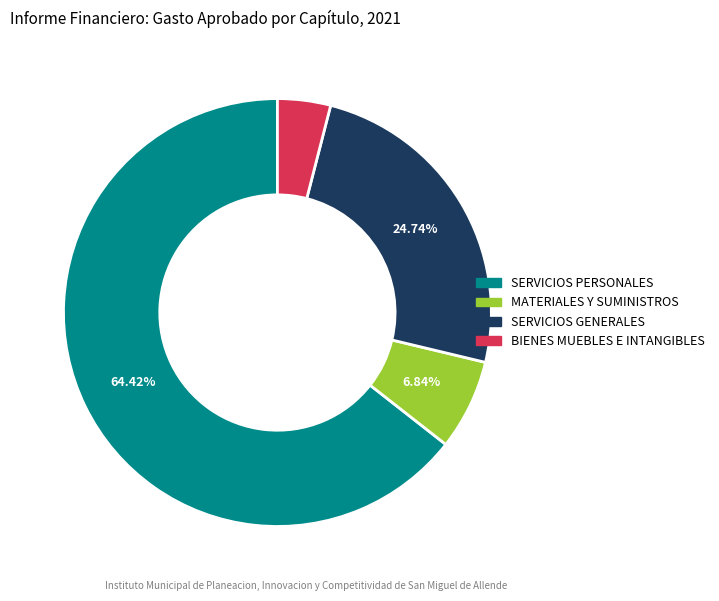

Is there any slice that represents more than half of the pie?

Yes